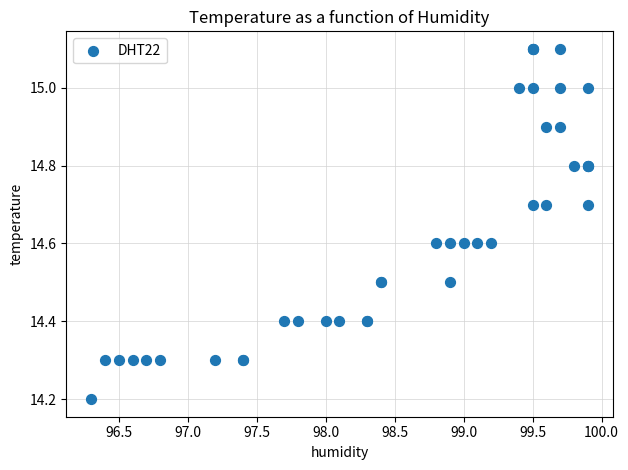

What Y value in the scatter plot is closest to 14?

14.2